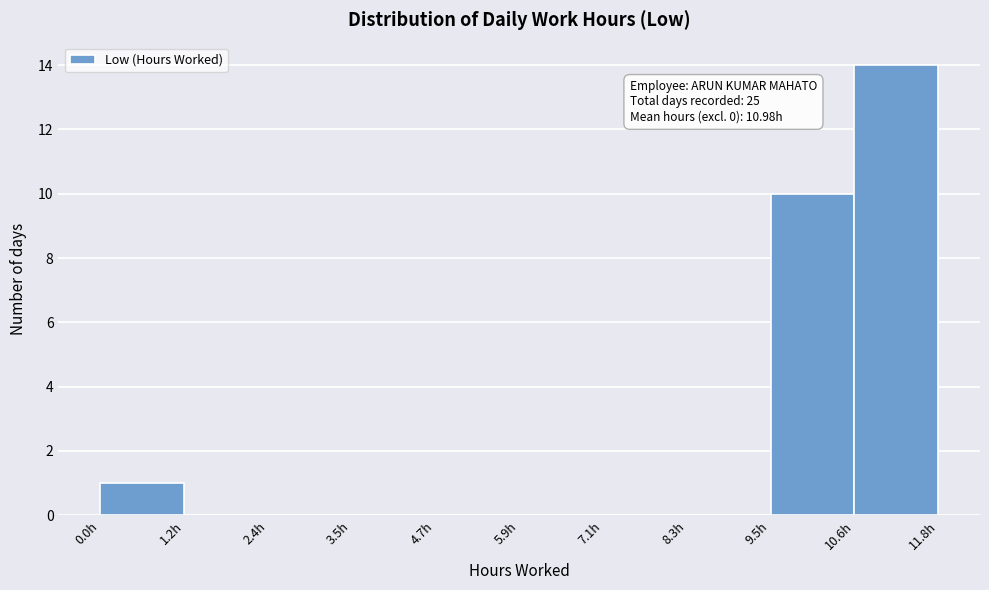

Over which range of the x-axis is the bar tallest?

10.6 to 11.8